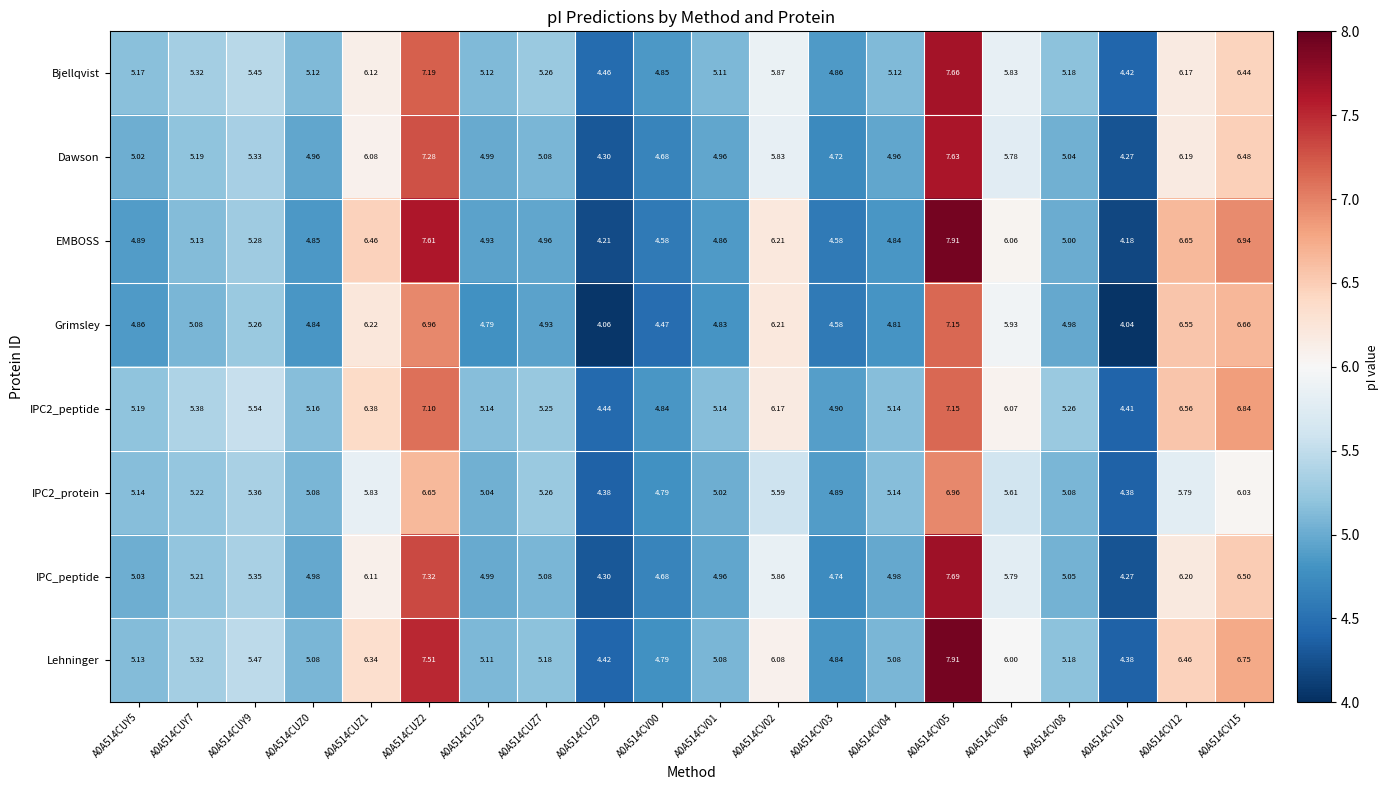

Which series has the largest total across all categories?

Lehninger